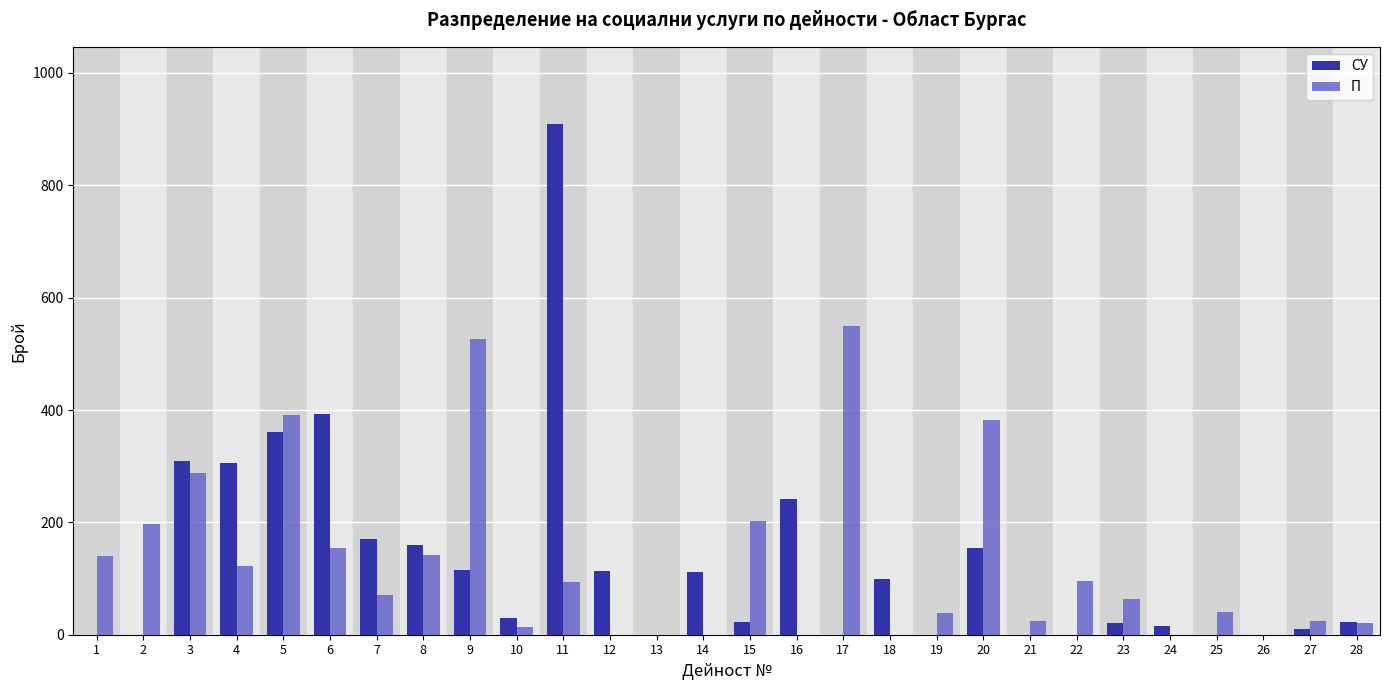

The value of СУ at 14 is 112. True or false?

True